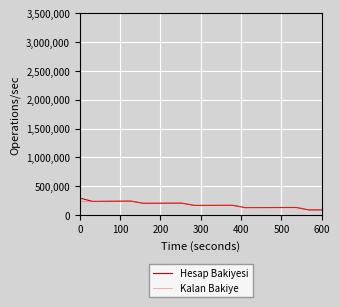

What is the minimum value shown in the chart?

90000.0